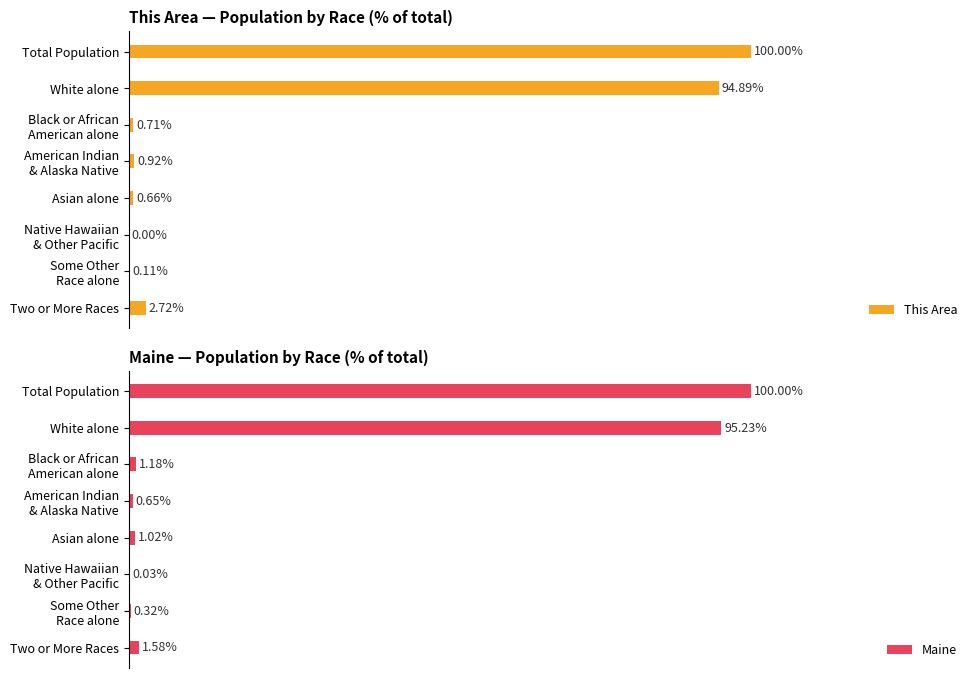

Which category has the highest value in the This Area series?

Total Population